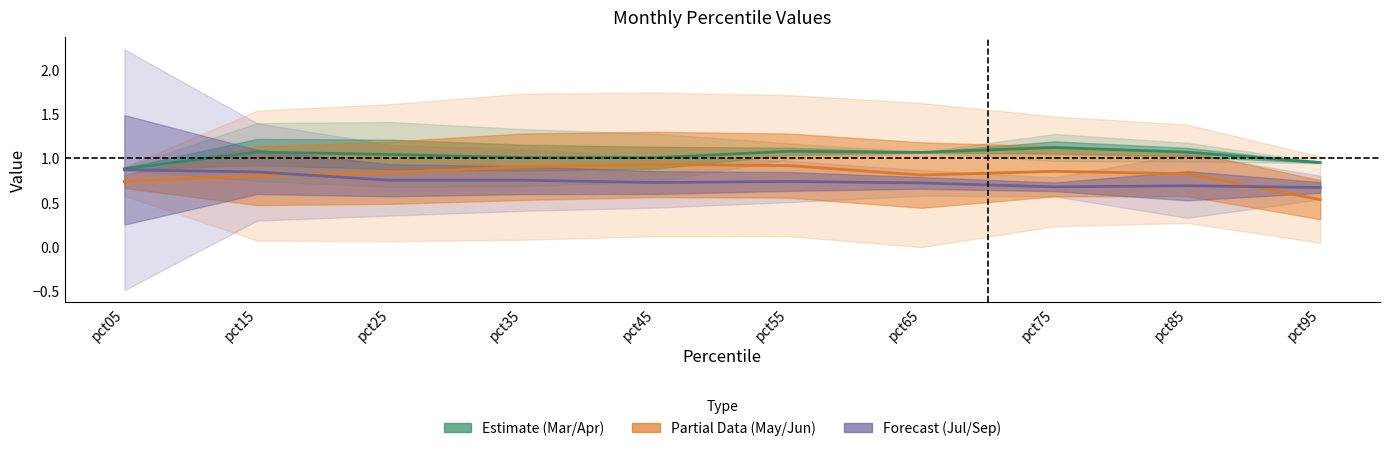

Count the number of data series in this chart.

3